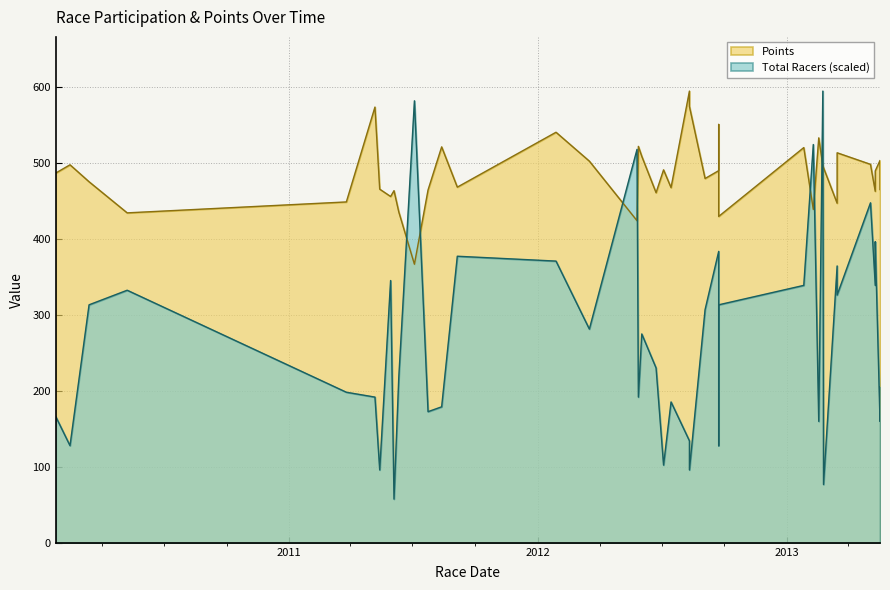

What is the label of the 37th point from the left?

2013-05-11